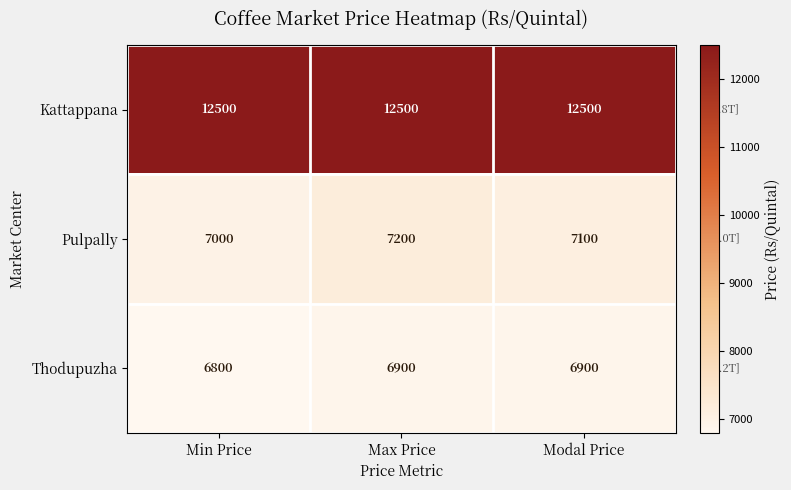

At which label does Pulpally first exceed 7100?

Max Price